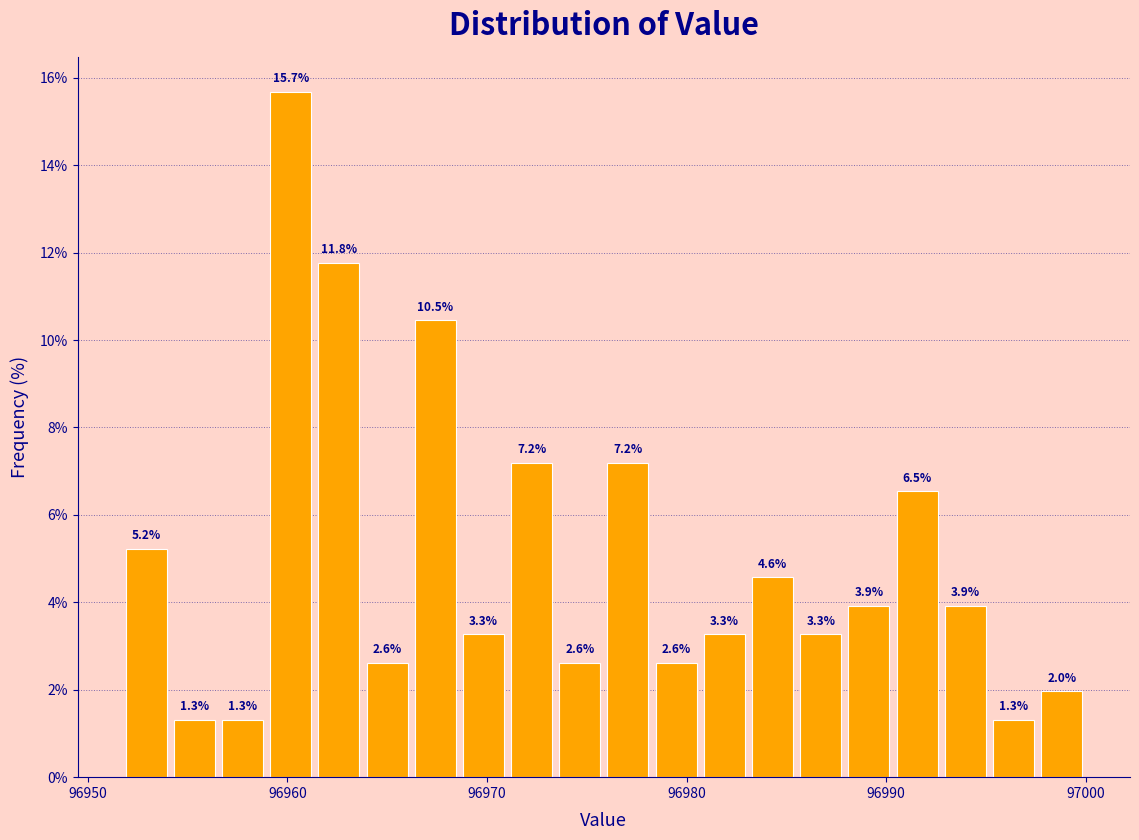

Around what value on the x-axis is the tallest bar? Give the approximate position of its centre, as read against the axis.

96960